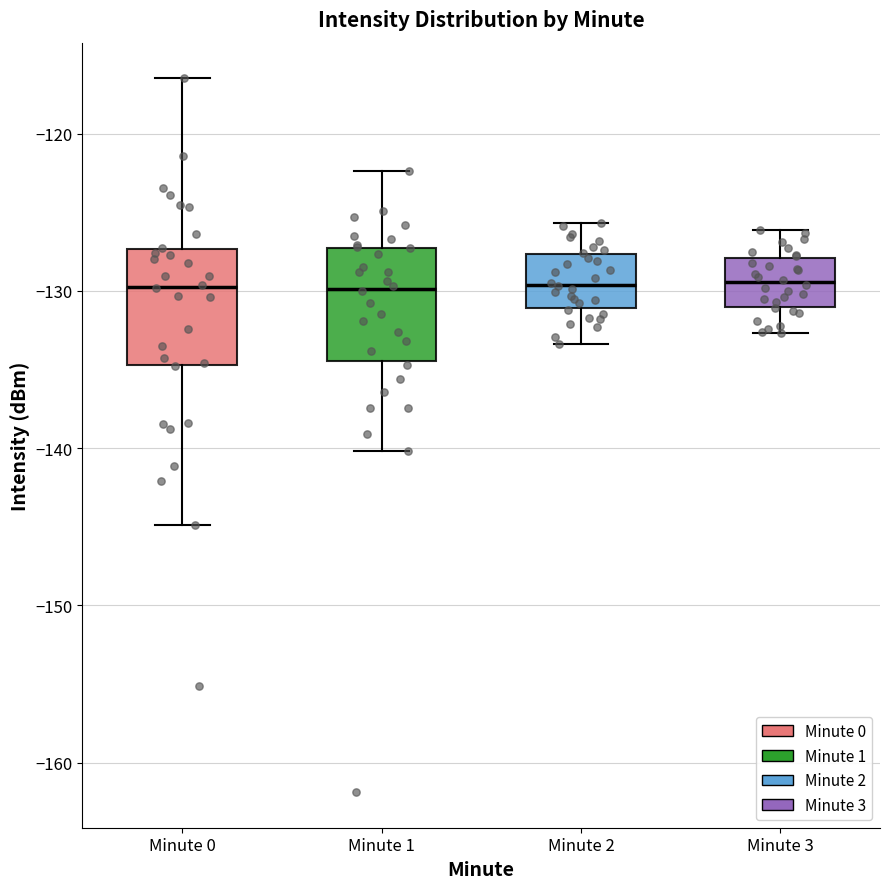

Reading left to right, read every box against the y-axis: the position of its median line, the range the box covers, and the ends of its whiskers. The values are not printed on the chart, so give them approximately, as read against the axis.

Minute 0: median -130, box -135 to -127, whiskers -145 to -116
Minute 1: median -130, box -134 to -127, whiskers -140 to -122
Minute 2: median -130, box -131 to -128, whiskers -133 to -126
Minute 3: median -129, box -131 to -128, whiskers -133 to -126